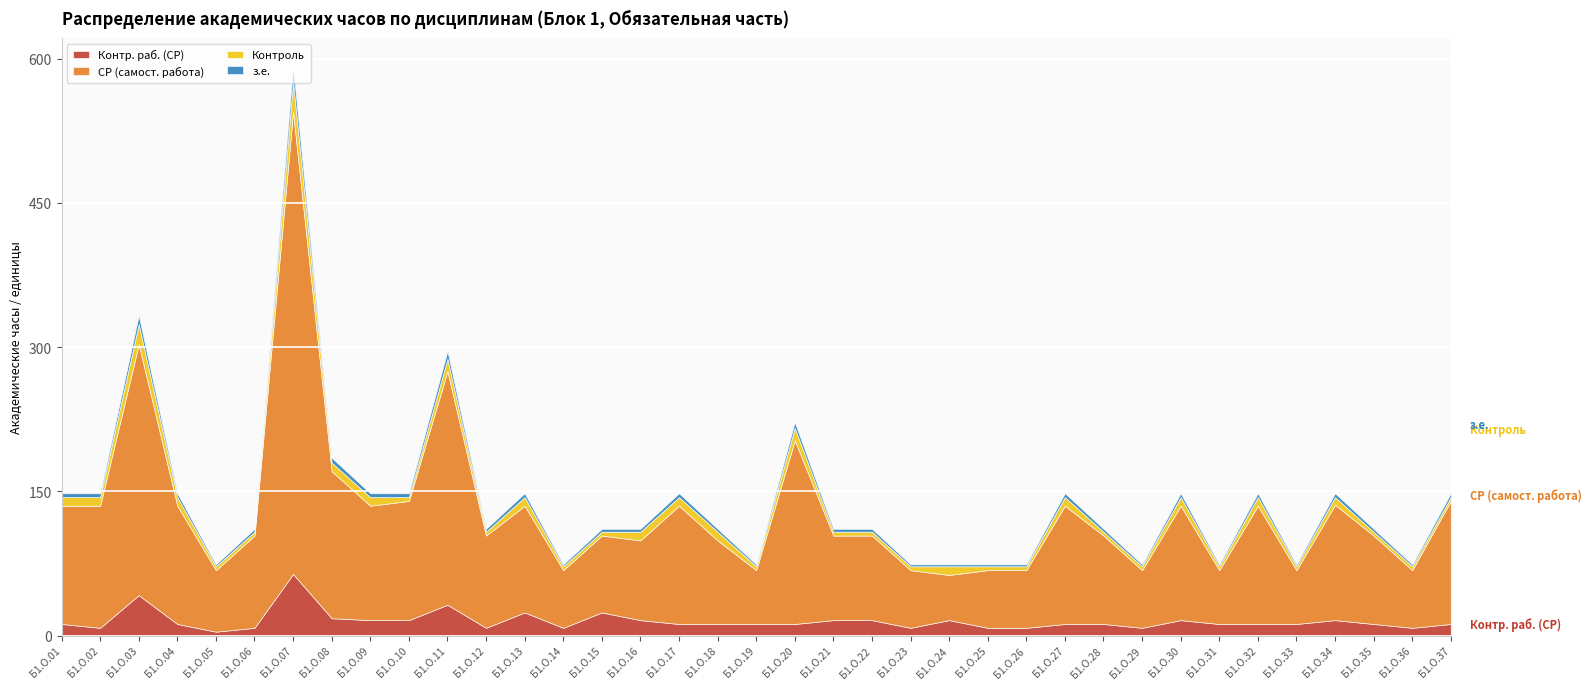

Reading left to right, list all the values displayed in this chart.

Контр. раб. (СР): Б1.О.01=12	Б1.О.02=8	Б1.О.03=42	Б1.О.04=12	Б1.О.05=4	Б1.О.06=8	Б1.О.07=64	Б1.О.08=18	Б1.О.09=16	Б1.О.10=16	Б1.О.11=32	Б1.О.12=8	Б1.О.13=24	Б1.О.14=8	Б1.О.15=24	Б1.О.16=16	Б1.О.17=12	Б1.О.18=12	Б1.О.19=12	Б1.О.20=12	Б1.О.21=16	Б1.О.22=16	Б1.О.23=8	Б1.О.24=16	Б1.О.25=8	Б1.О.26=8	Б1.О.27=12	Б1.О.28=12	Б1.О.29=8	Б1.О.30=16	Б1.О.31=12	Б1.О.32=12	Б1.О.33=12	Б1.О.34=16	Б1.О.35=12	Б1.О.36=8	Б1.О.37=12
СР (самост. работа): Б1.О.01=123	Б1.О.02=127	Б1.О.03=261	Б1.О.04=123	Б1.О.05=64	Б1.О.06=96	Б1.О.07=481	Б1.О.08=153	Б1.О.09=119	Б1.О.10=124	Б1.О.11=243	Б1.О.12=96	Б1.О.13=111	Б1.О.14=60	Б1.О.15=80	Б1.О.16=83	Б1.О.17=123	Б1.О.18=87	Б1.О.19=56	Б1.О.20=191	Б1.О.21=88	Б1.О.22=88	Б1.О.23=60	Б1.О.24=47	Б1.О.25=60	Б1.О.26=60	Б1.О.27=123	Б1.О.28=92	Б1.О.29=60	Б1.О.30=119	Б1.О.31=56	Б1.О.32=123	Б1.О.33=56	Б1.О.34=120	Б1.О.35=92	Б1.О.36=60	Б1.О.37=128
Контроль: Б1.О.01=9	Б1.О.02=9	Б1.О.03=21	Б1.О.04=9	Б1.О.05=4	Б1.О.06=4	Б1.О.07=31	Б1.О.08=9	Б1.О.09=9	Б1.О.10=4	Б1.О.11=13	Б1.О.12=4	Б1.О.13=9	Б1.О.14=4	Б1.О.15=4	Б1.О.16=9	Б1.О.17=9	Б1.О.18=9	Б1.О.19=4	Б1.О.20=13	Б1.О.21=4	Б1.О.22=4	Б1.О.23=4	Б1.О.24=9	Б1.О.25=4	Б1.О.26=4	Б1.О.27=9	Б1.О.28=4	Б1.О.29=4	Б1.О.30=9	Б1.О.31=4	Б1.О.32=9	Б1.О.33=4	Б1.О.34=8	Б1.О.35=4	Б1.О.36=4	Б1.О.37=4
з.е.: Б1.О.01=4	Б1.О.02=4	Б1.О.03=9	Б1.О.04=4	Б1.О.05=2	Б1.О.06=3	Б1.О.07=16	Б1.О.08=5	Б1.О.09=4	Б1.О.10=4	Б1.О.11=8	Б1.О.12=3	Б1.О.13=4	Б1.О.14=2	Б1.О.15=3	Б1.О.16=3	Б1.О.17=4	Б1.О.18=3	Б1.О.19=2	Б1.О.20=6	Б1.О.21=3	Б1.О.22=3	Б1.О.23=2	Б1.О.24=2	Б1.О.25=2	Б1.О.26=2	Б1.О.27=4	Б1.О.28=3	Б1.О.29=2	Б1.О.30=4	Б1.О.31=2	Б1.О.32=4	Б1.О.33=2	Б1.О.34=4	Б1.О.35=3	Б1.О.36=2	Б1.О.37=4